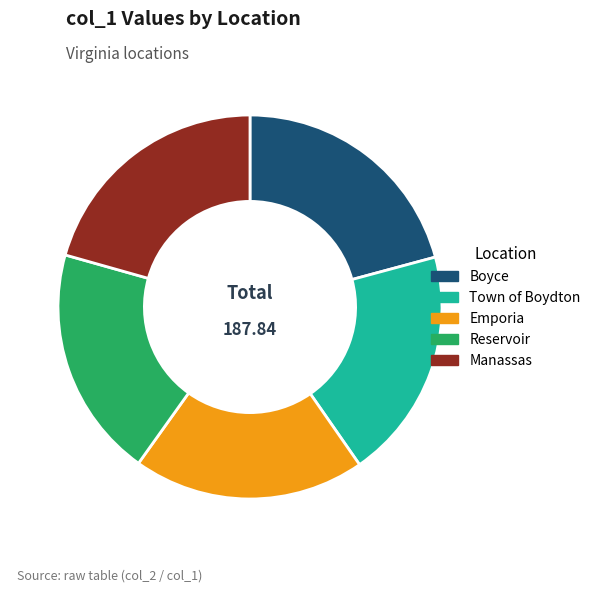

Do Reservoir and Town of Boydton together represent more than half of the pie?

No